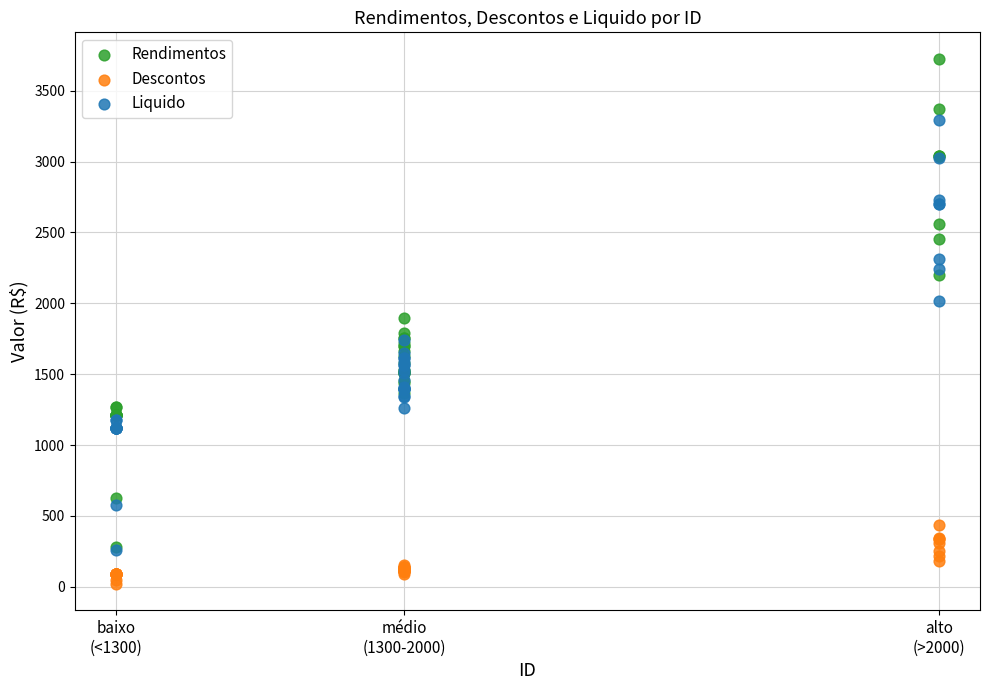

Which series has the largest Y range (max minus min)?

Rendimentos